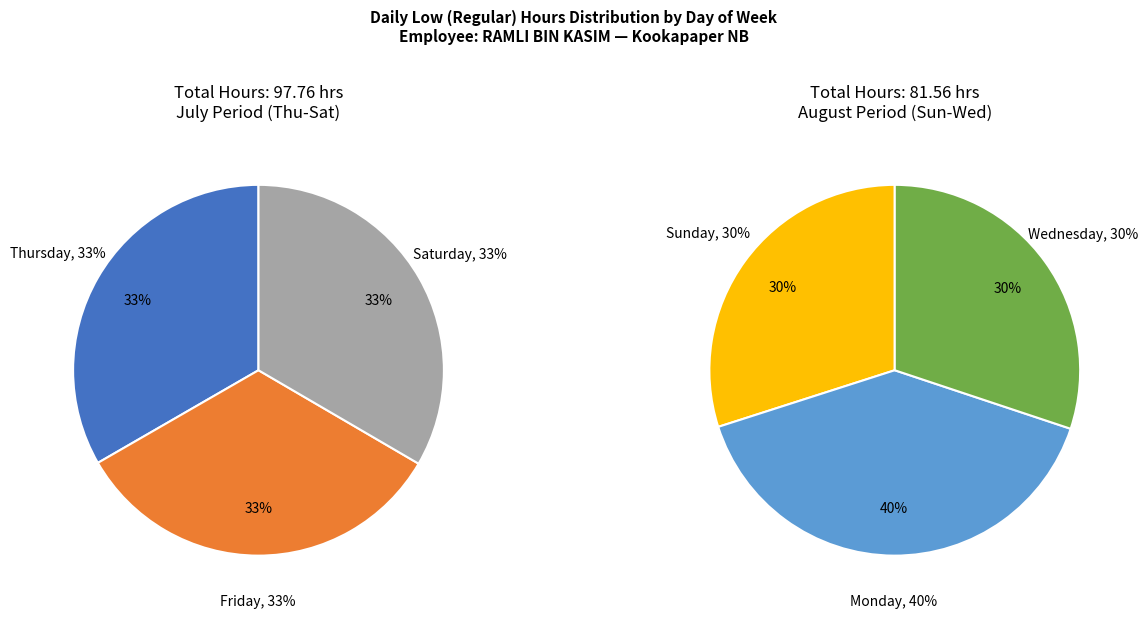

Does any single category account for the majority?

No